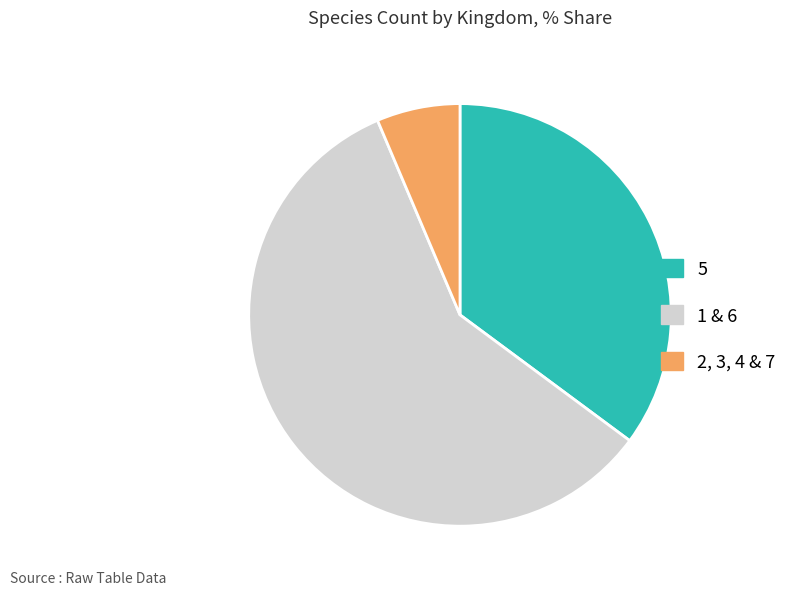

Is there any slice that represents more than half of the pie?

Yes